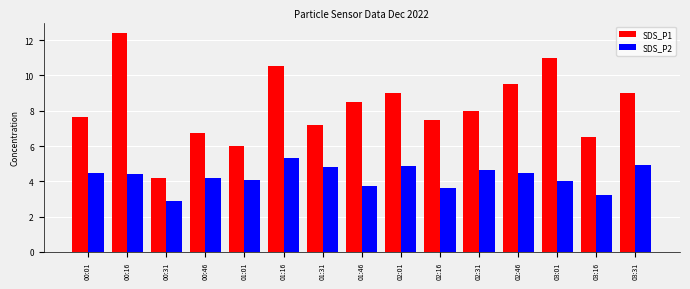

At how many categories does at least one series exceed 7?

11